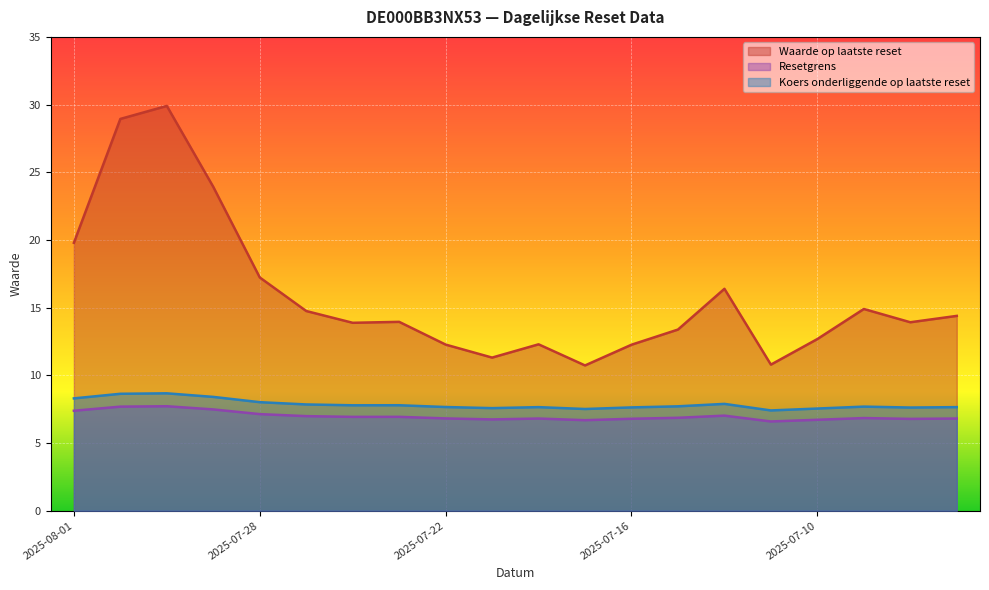

Which series has the largest total across all categories?

Waarde op laatste reset